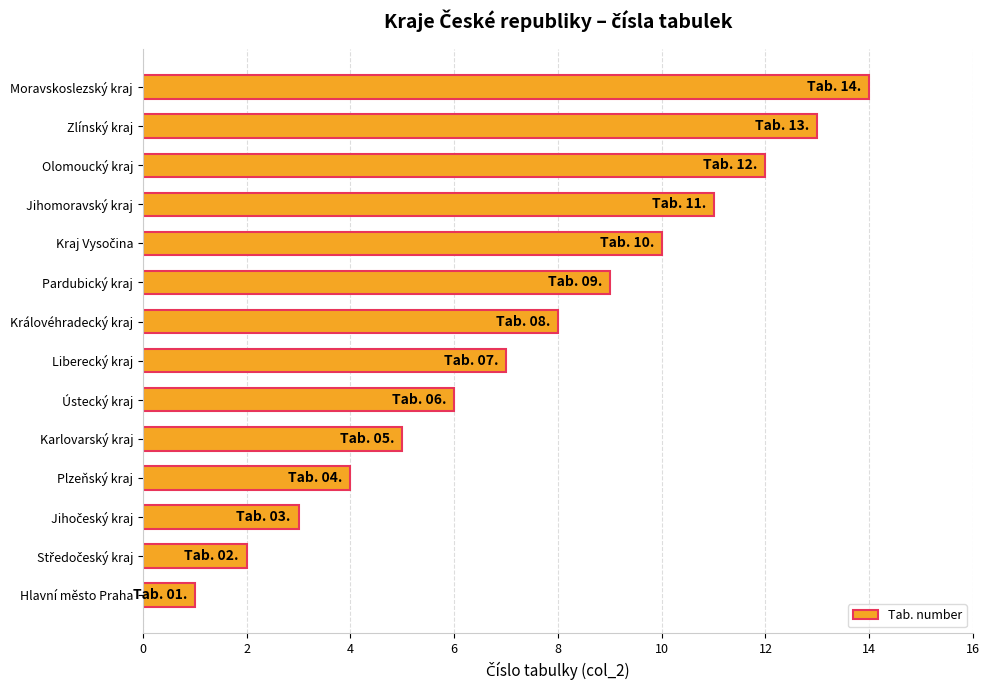

Is it true that the value at Olomoucký kraj is 12?

True